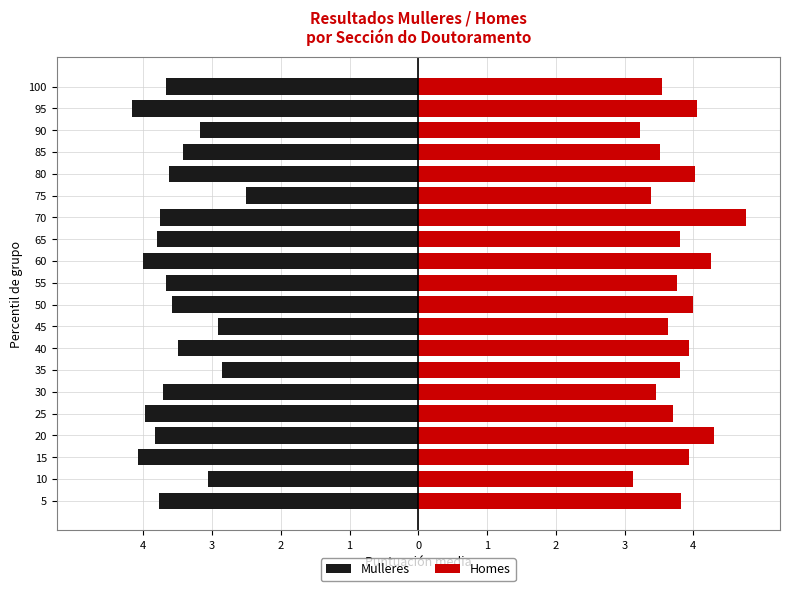

Which series has the largest total across all categories?

Homes